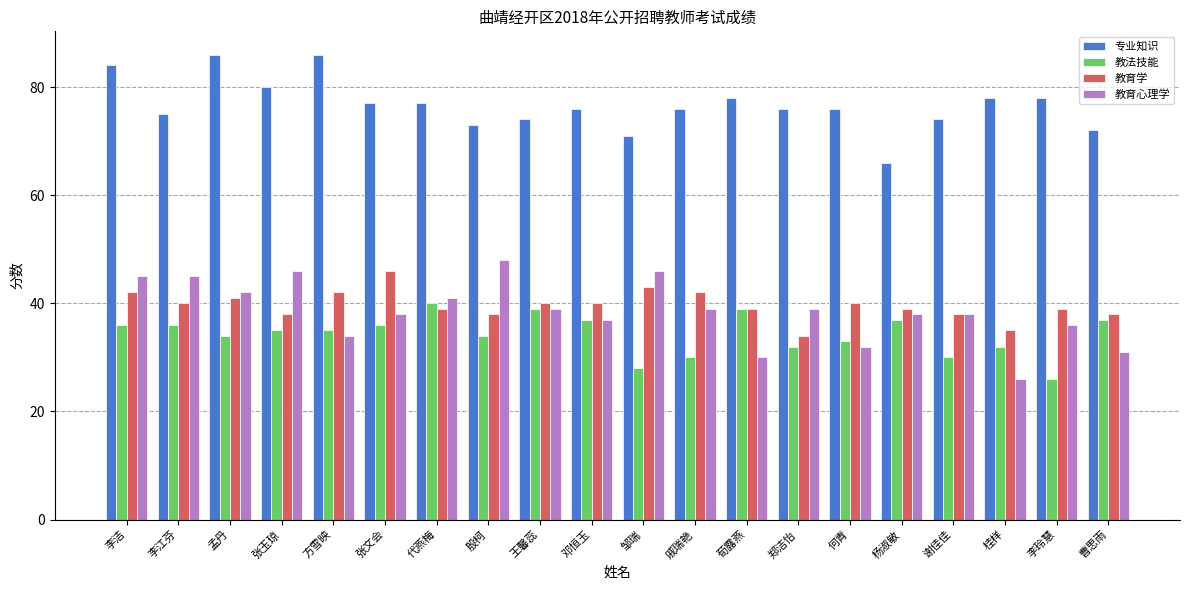

Reading left to right, extract all data points from this chart.

专业知识: 84	75	86	80	86	77	77	73	74	76	71	76	78	76	76	66	74	78	78	72
教法技能: 36	36	34	35	35	36	40	34	39	37	28	30	39	32	33	37	30	32	26	37
教育学: 42	40	41	38	42	46	39	38	40	40	43	42	39	34	40	39	38	35	39	38
教育心理学: 45	45	42	46	34	38	41	48	39	37	46	39	30	39	32	38	38	26	36	31